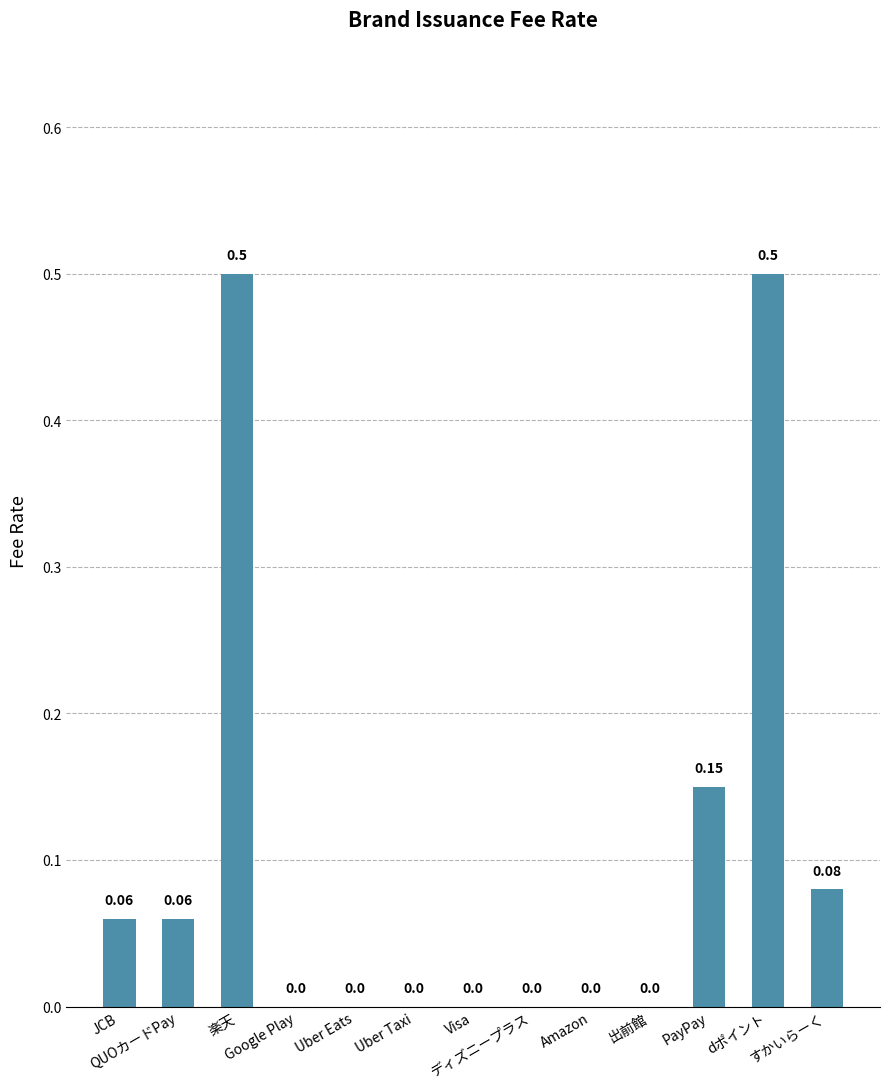

What is the sum of all values?

1.4